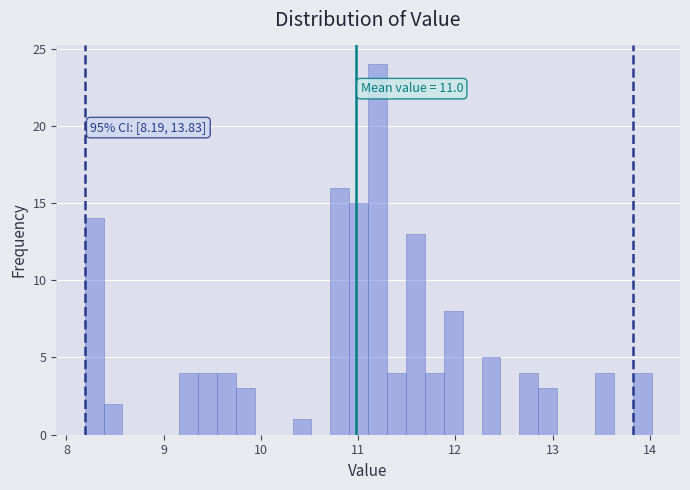

Read against the x-axis, roughly where is the centre of the tallest bar?

11.2